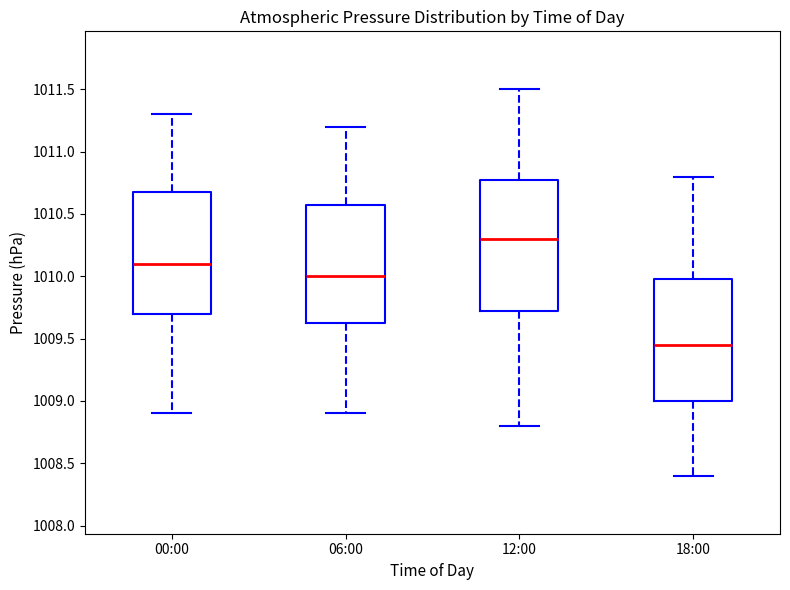

Where does the upper whisker of the box for 06:00 end on the y-axis? The values are not printed on the chart, so give them approximately, as read against the axis.

1011.20